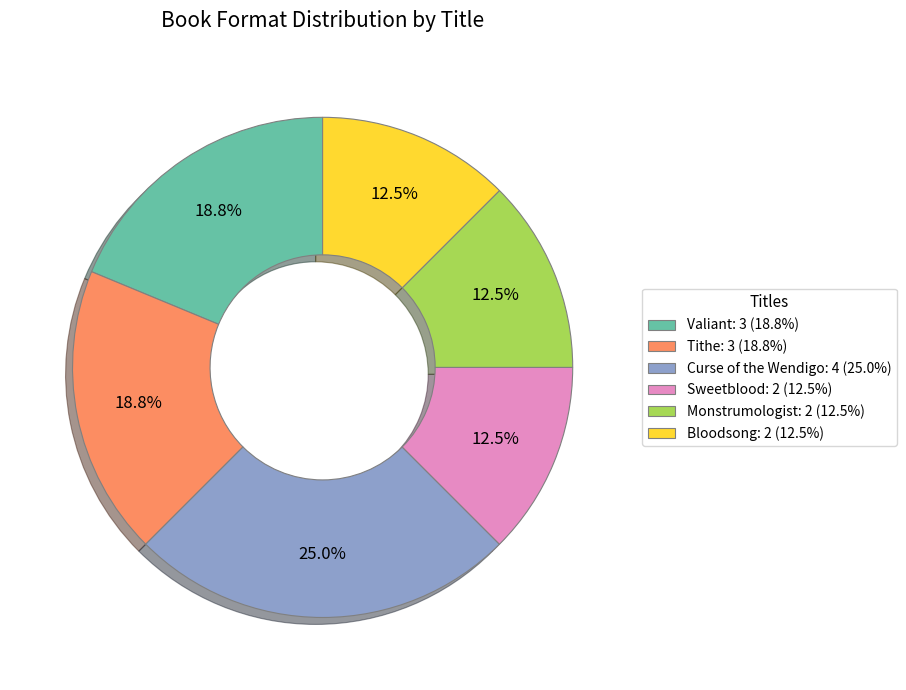

Does Bloodsong represent more than half of the total?

No